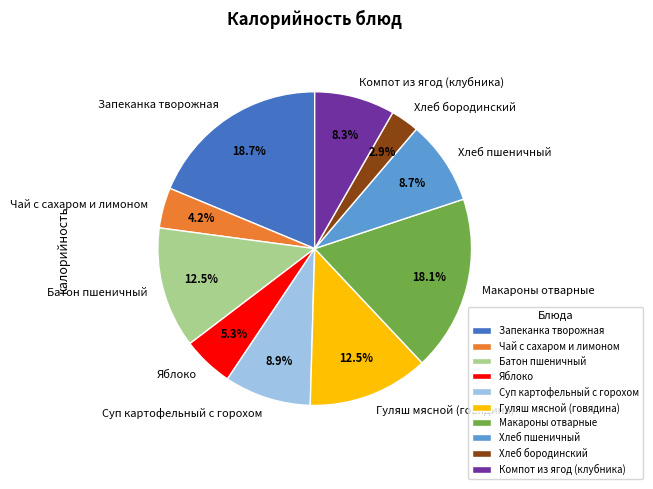

Approximately how many times larger is the value at Батон пшеничный compared to Макароны отварные?

0.7